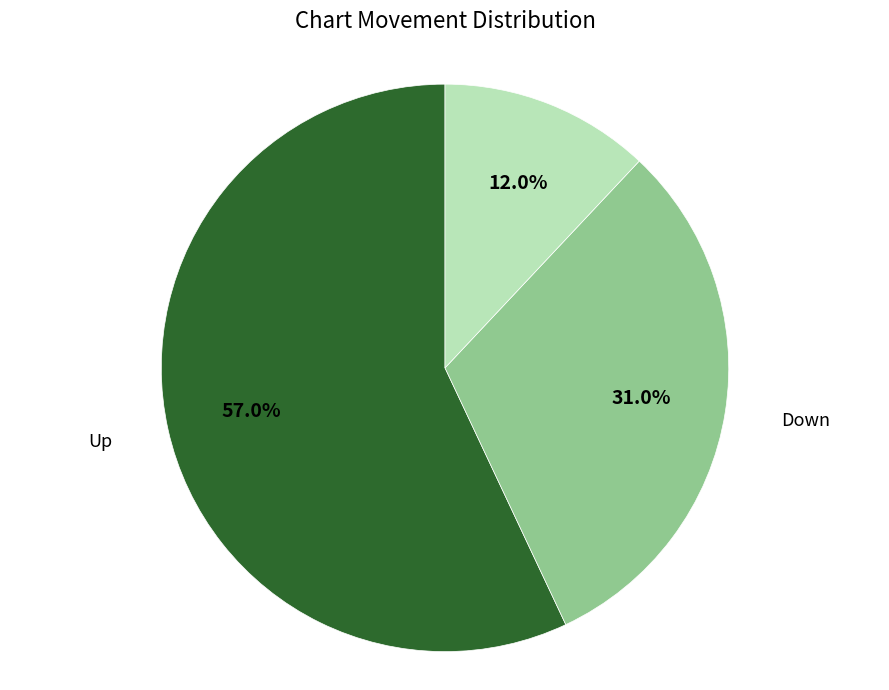

Does any single category account for the majority?

Yes